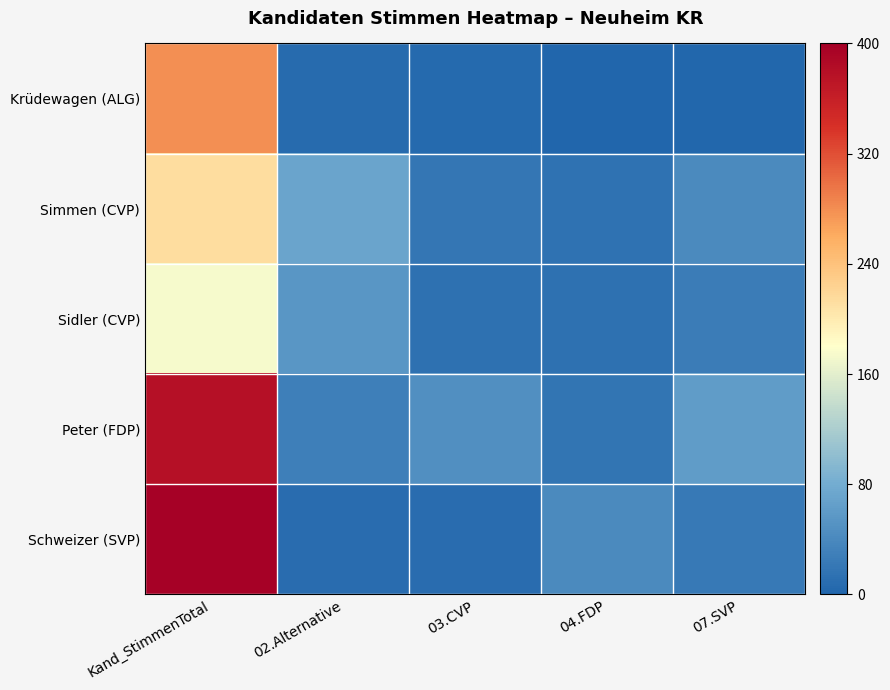

Reading right to left, transcribe all the data shown in this chart.

Krüdewagen (ALG): 07.SVP=2	04.FDP=1	03.CVP=6	02.Alternative=7	Kand_StimmenTotal=279
Simmen (CVP): 07.SVP=41	04.FDP=15	03.CVP=20	02.Alternative=71	Kand_StimmenTotal=213
Sidler (CVP): 07.SVP=25	04.FDP=13	03.CVP=14	02.Alternative=56	Kand_StimmenTotal=174
Peter (FDP): 07.SVP=61	04.FDP=18	03.CVP=47	02.Alternative=29	Kand_StimmenTotal=379
Schweizer (SVP): 07.SVP=23	04.FDP=42	03.CVP=8	02.Alternative=9	Kand_StimmenTotal=397